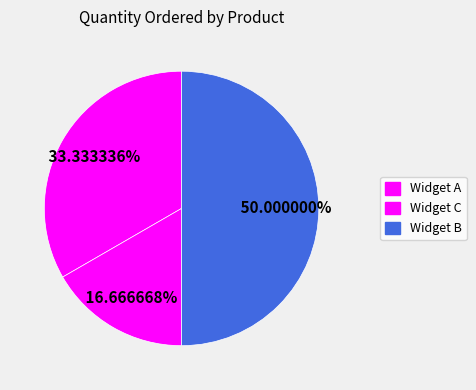

What is the largest slice in the pie chart?

Widget B